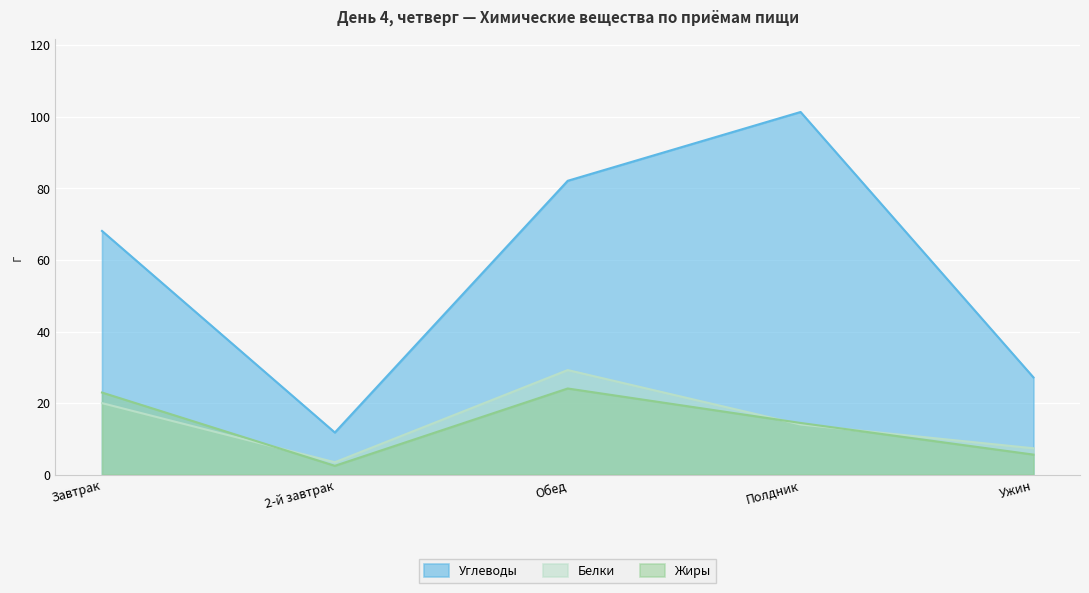

Is it true that Жиры equals 5.6 at Обед?

False